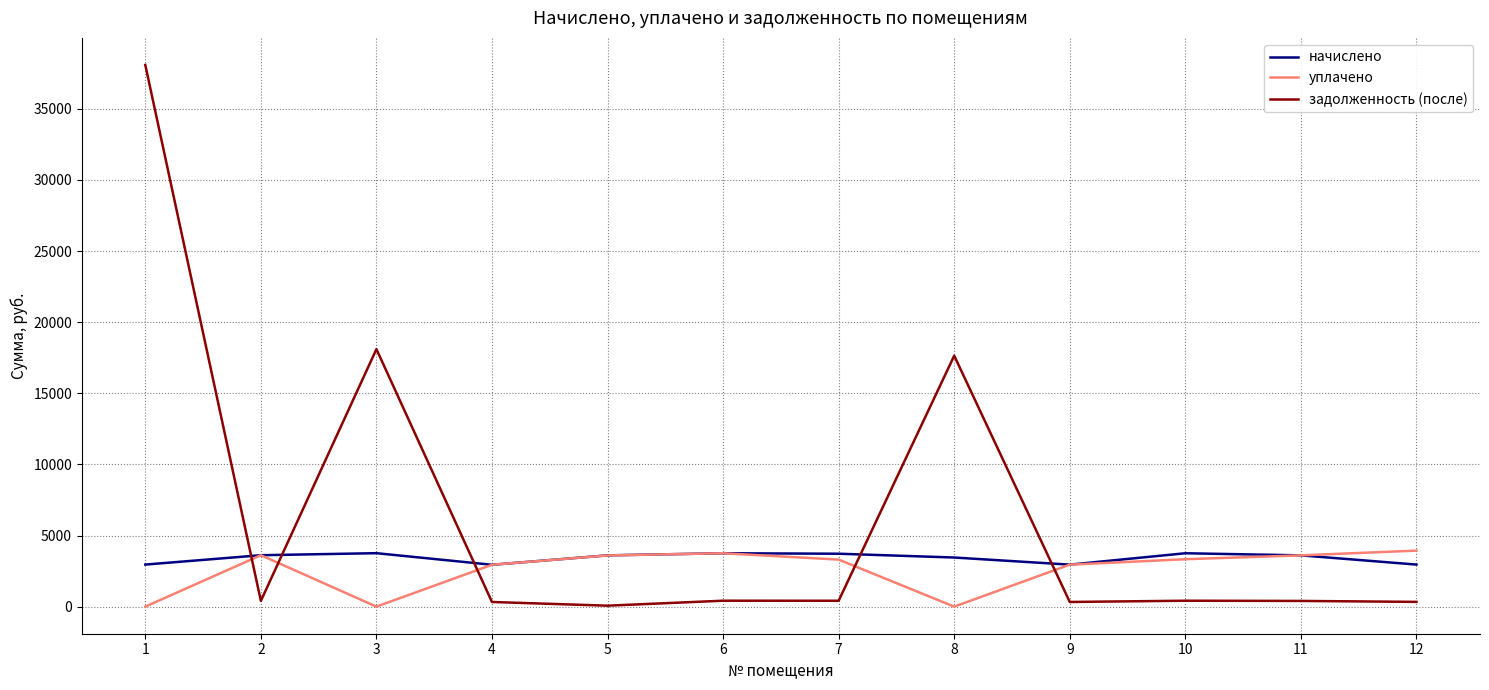

Count the number of categories in the chart.

12